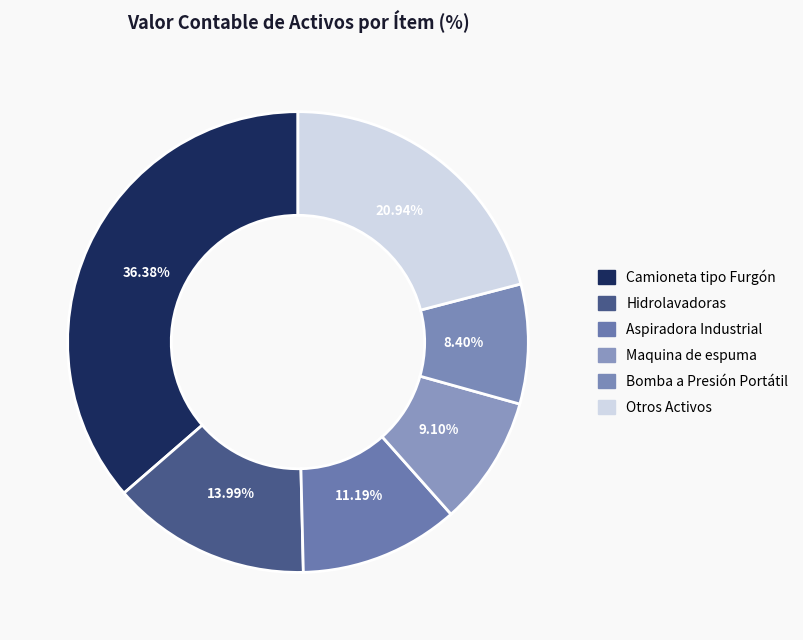

How many segments does this pie chart have?

6